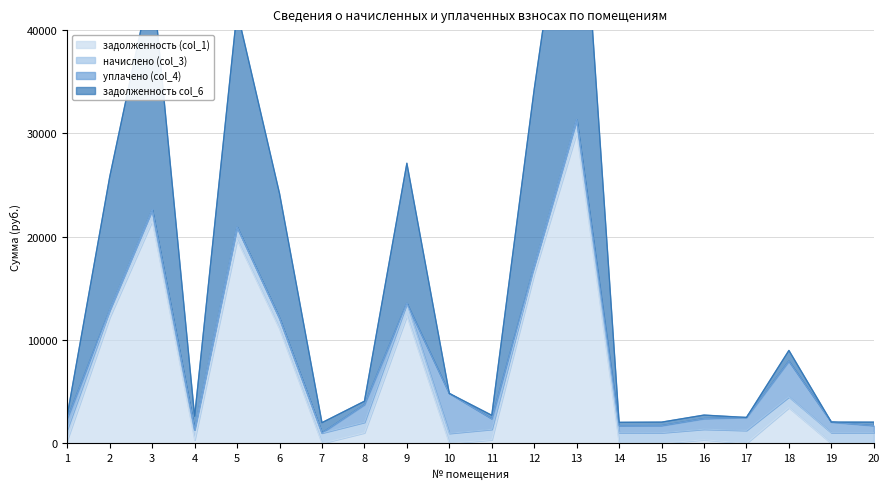

What is the difference between the задолженность (col_1) values at 14 and 9?

12358.5